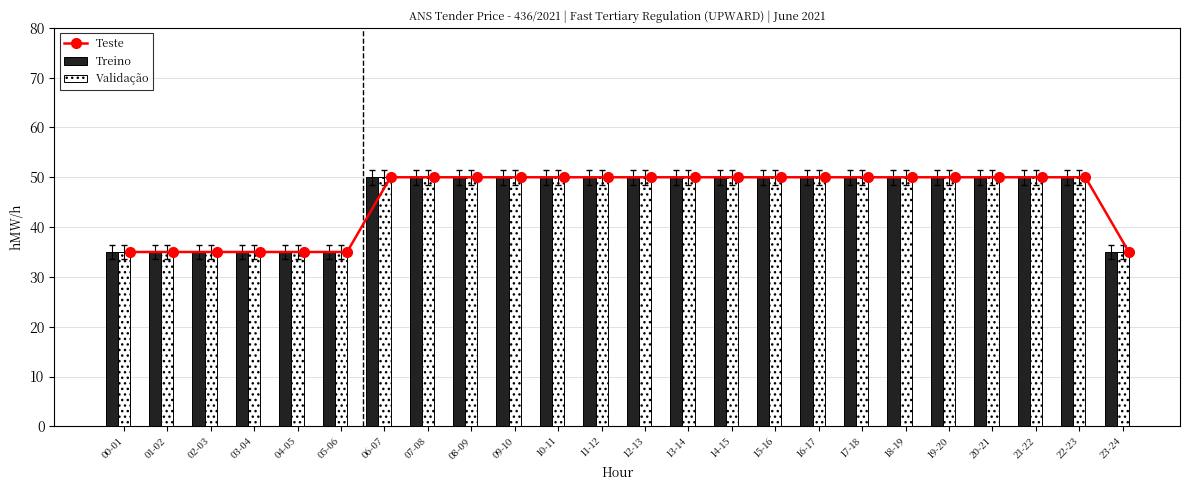

List the labels in order of Validação value, smallest first.

00-01, 01-02, 02-03, 03-04, 04-05, 05-06, 23-24, 06-07, 07-08, 08-09, 09-10, 10-11, 11-12, 12-13, 13-14, 14-15, 15-16, 16-17, 17-18, 18-19, 19-20, 20-21, 21-22, 22-23